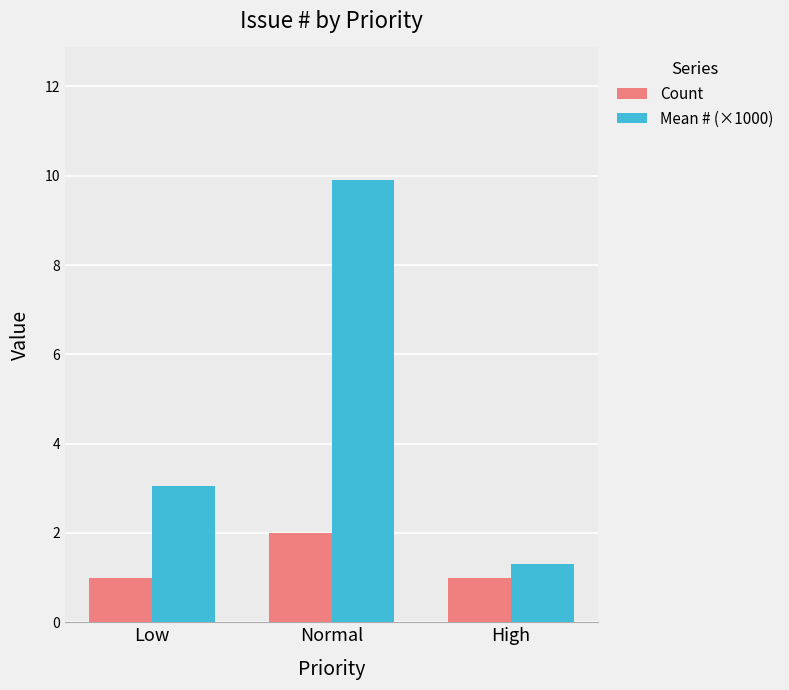

At which category is the sum across all series the highest?

Normal